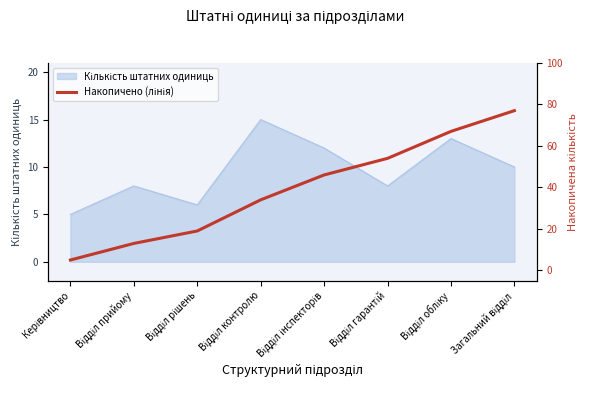

Read the value at Відділ контролю.

34